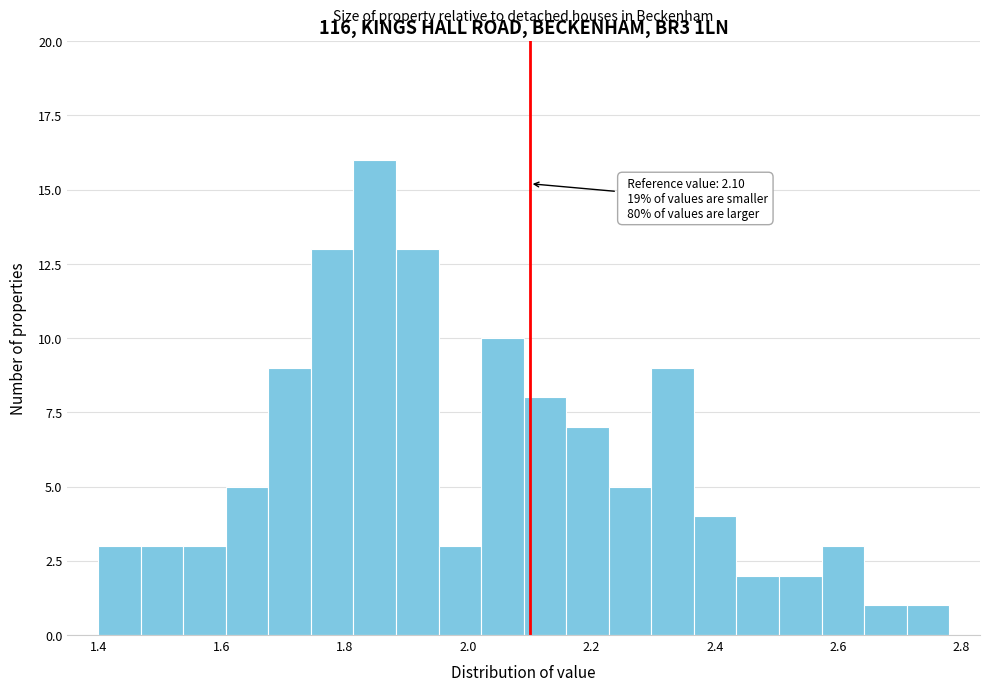

Read against the x-axis, roughly where is the centre of the tallest bar?

1.84